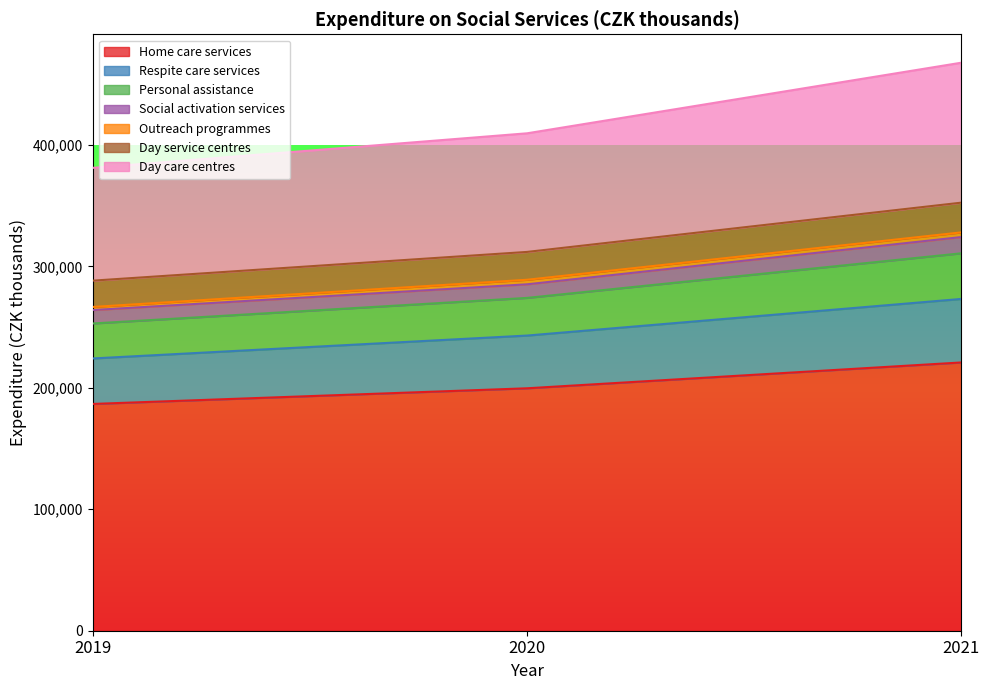

Does the chart have visible grid lines?

No